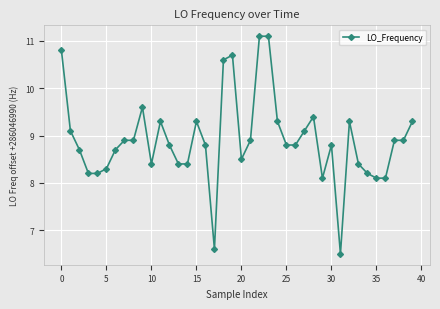

What is the greatest value displayed?

11.1